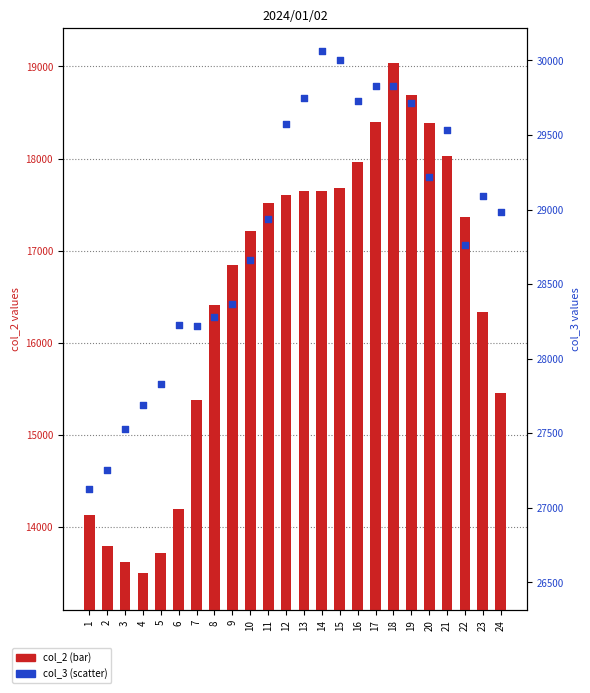

Which series has the widest spread of Y values?

col_2